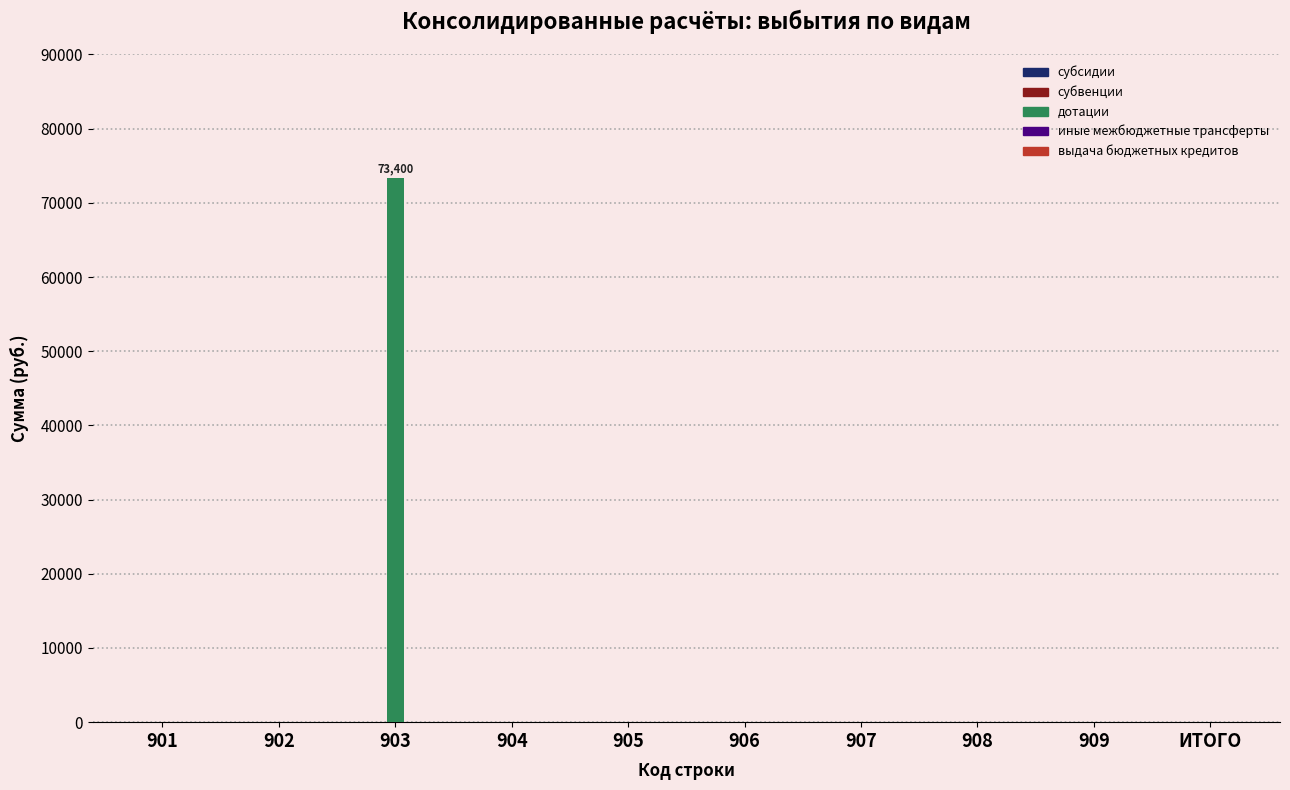

Reading left to right, transcribe all the data shown in this chart.

901=0	902=0	903=73400	904=0	905=0	906=0	907=0	908=0	909=0	ИТОГО=0